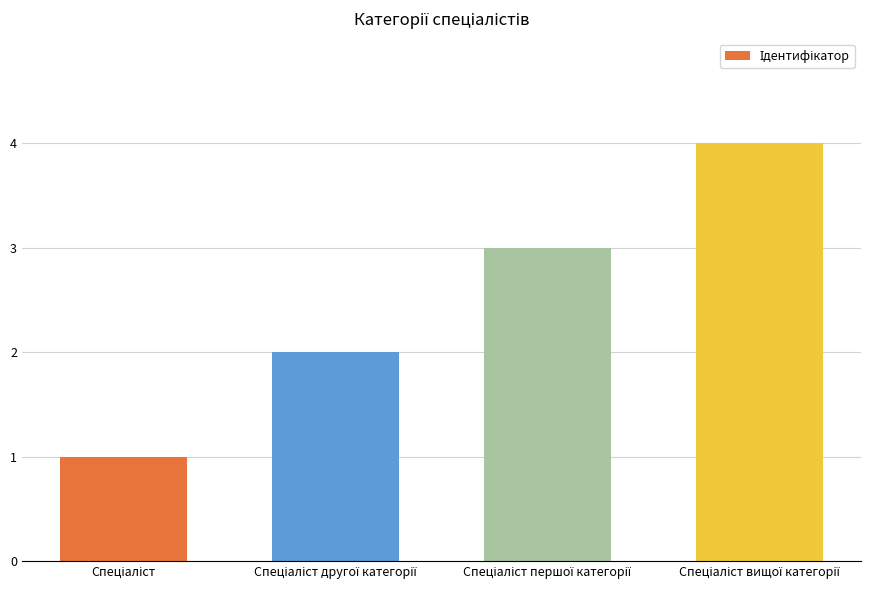

Reading left to right, transcribe all the data shown in this chart.

1	2	3	4